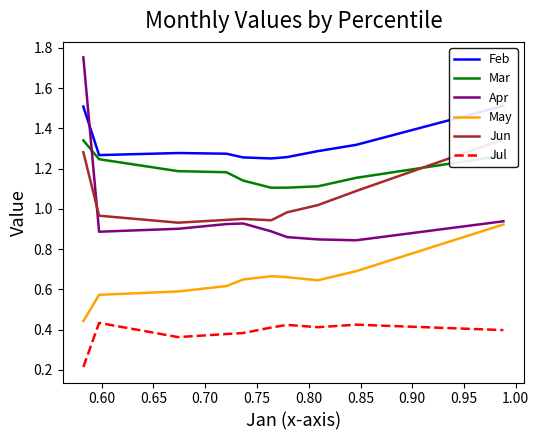

How many interior local valleys does the Apr series have?

2